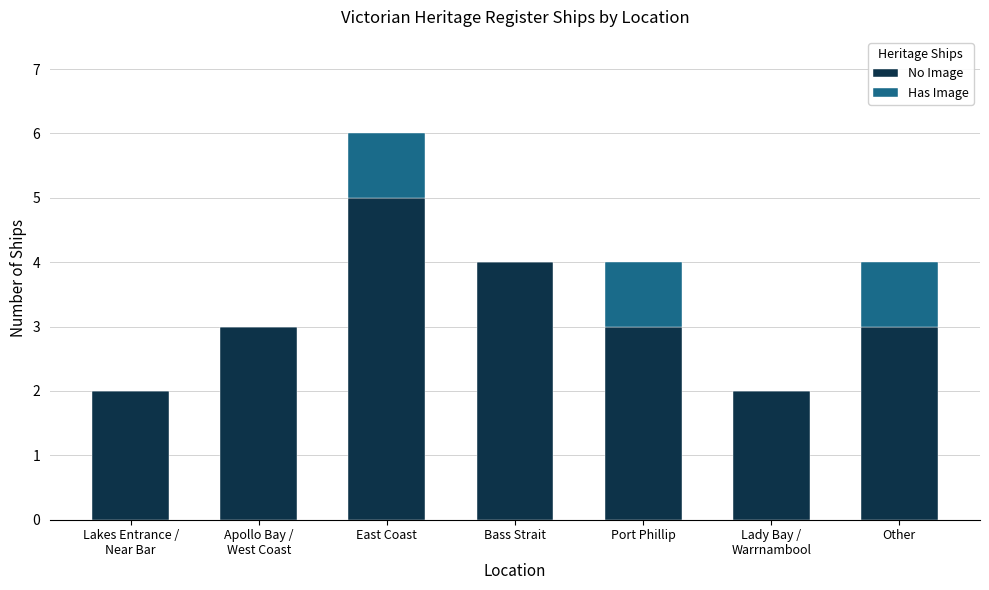

Are the bars horizontal?

No